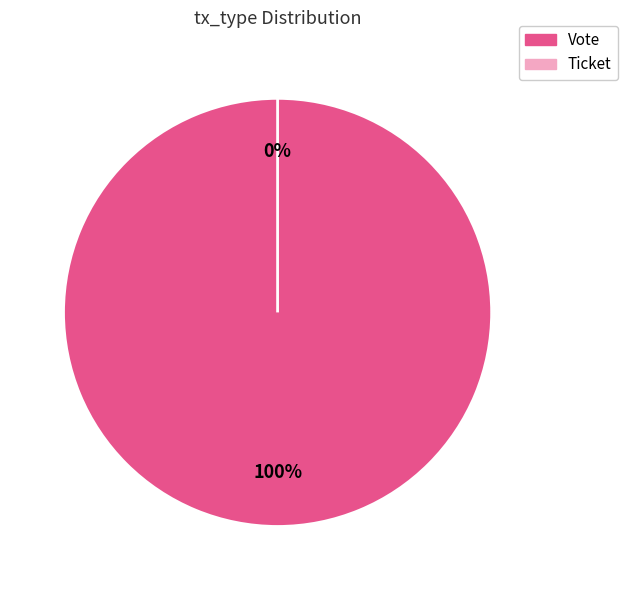

Combined, what portion of the pie is Vote and Ticket?

100.0%